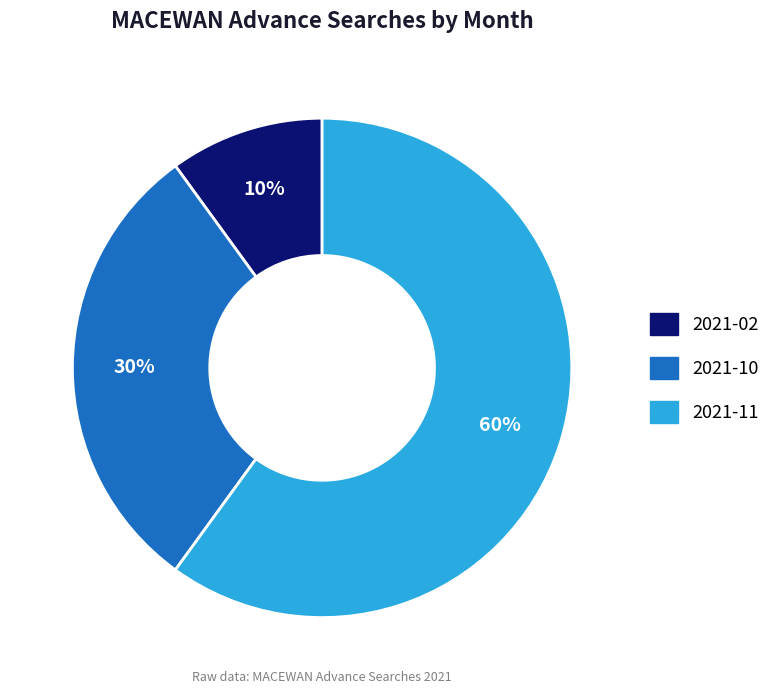

The 2021-10 slice represents 30% of the pie. True or false?

True